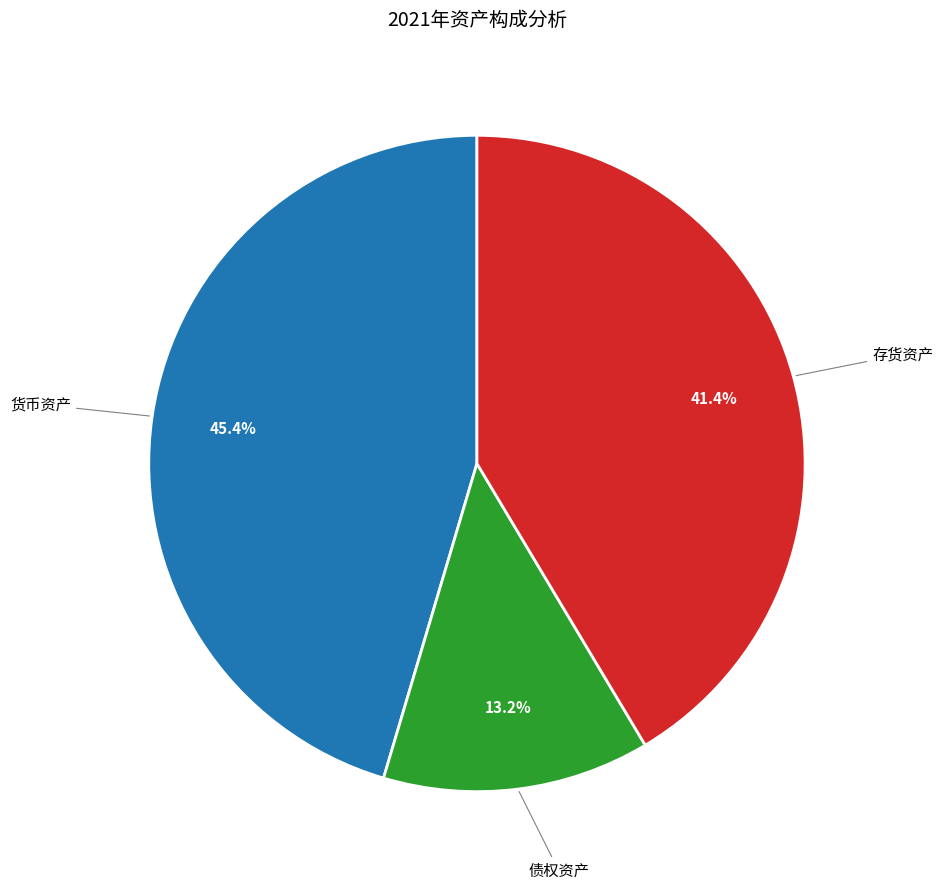

Approximately how many times larger is the value at 货币资产 compared to 债权资产?

3.4